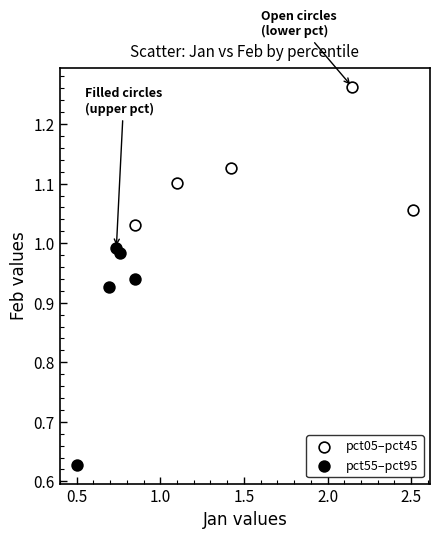

Which series has the widest spread of Y values?

pct55–pct95